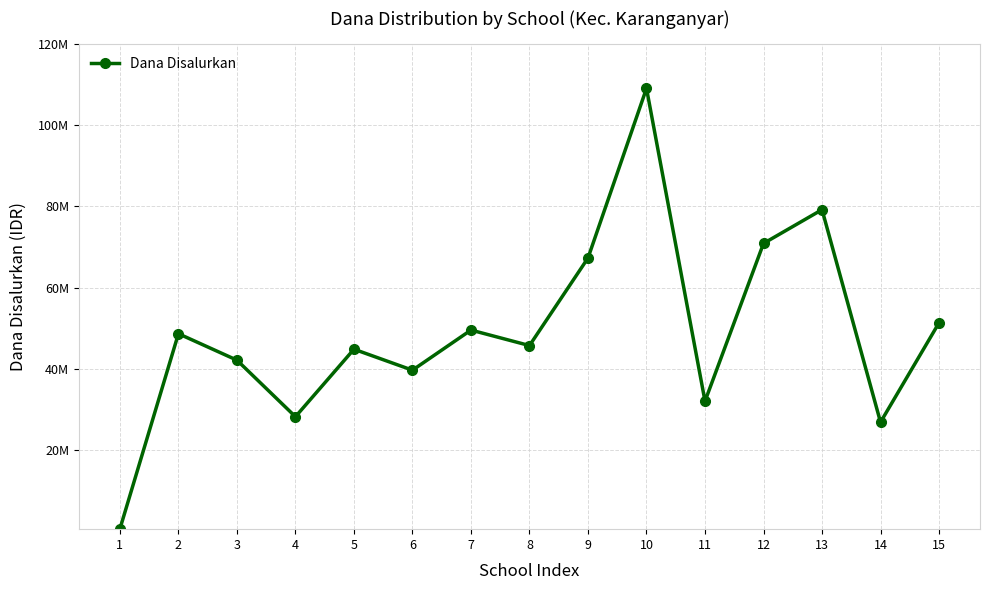

Rank the categories by value from lowest to highest.

1, 14, 4, 11, 6, 3, 5, 8, 2, 7, 15, 9, 12, 13, 10